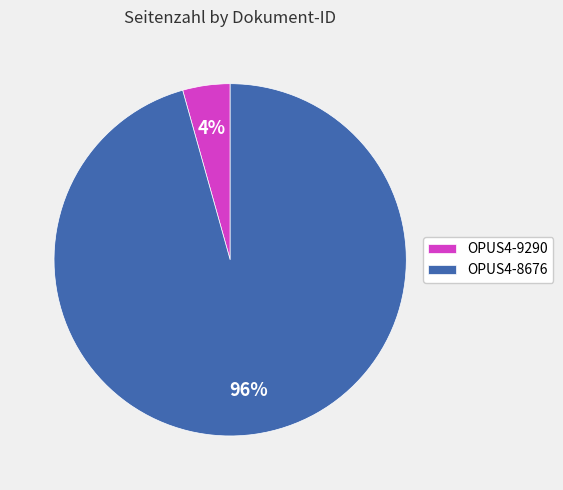

Which category has the biggest portion of the pie?

OPUS4-8676